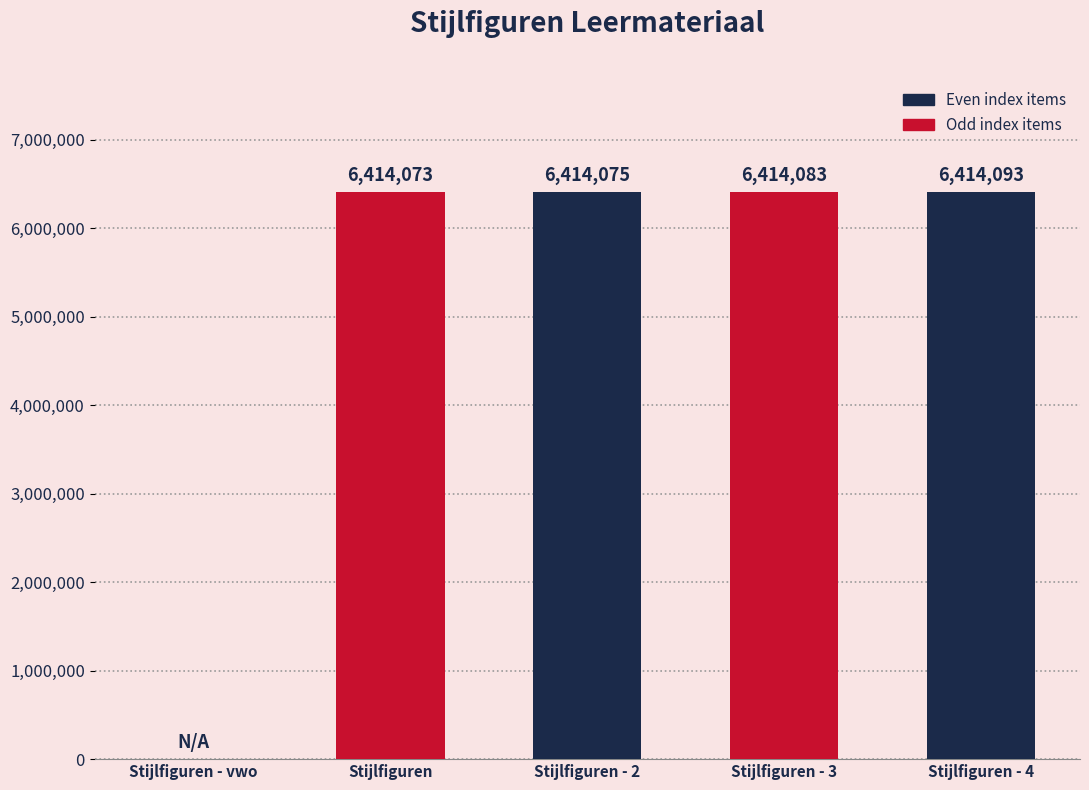

What is the maximum value shown in the chart?

6414093